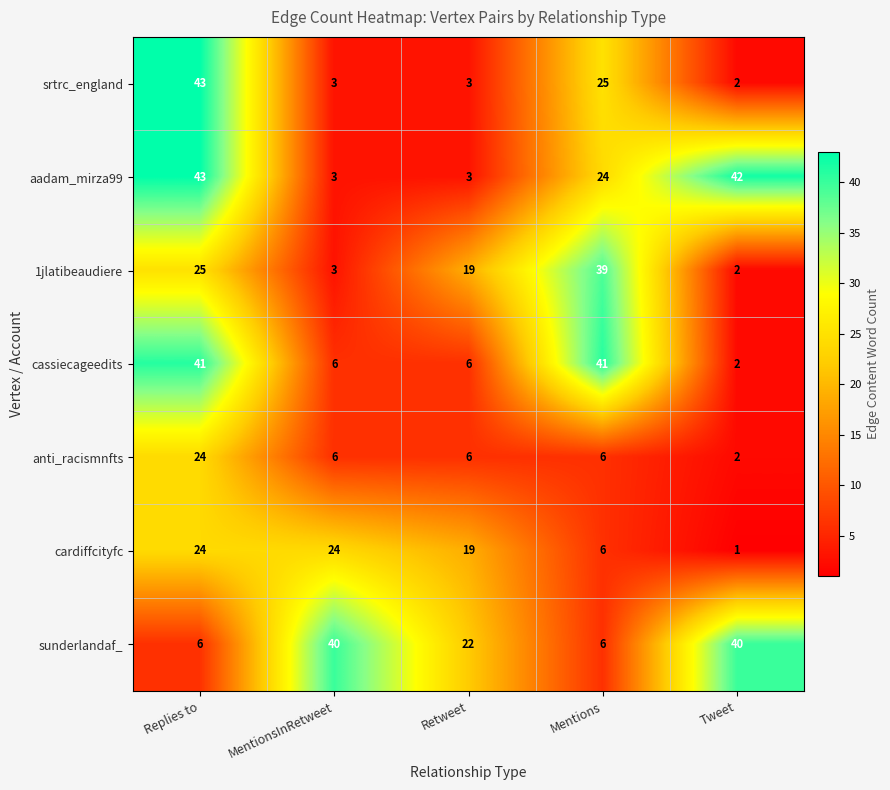

What is the difference between the aadam_mirza99 values at Replies to and MentionsInRetweet?

40